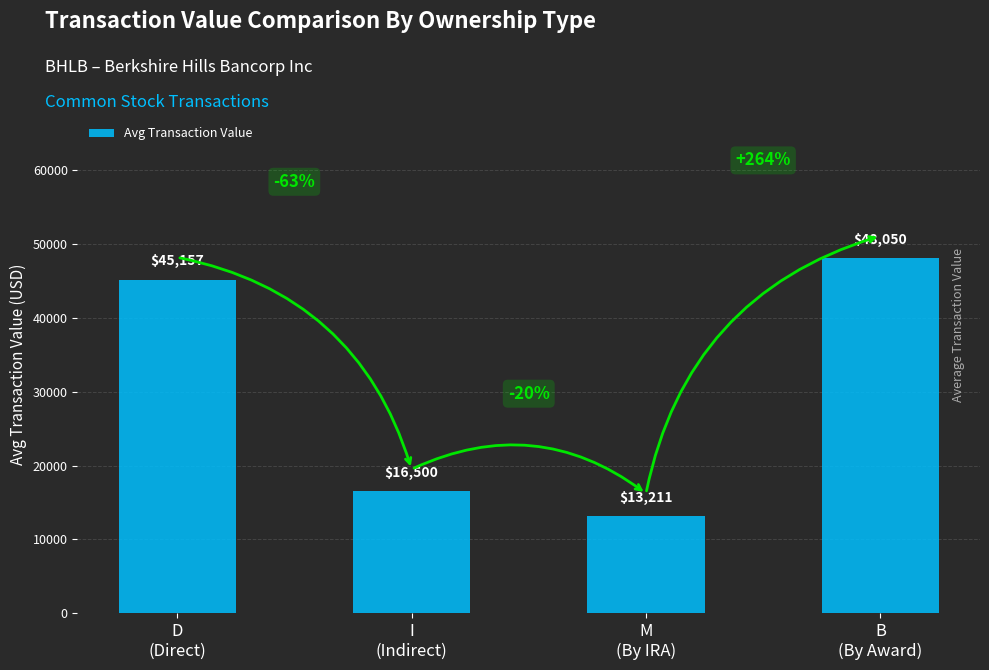

How many data points are above 45157?

2